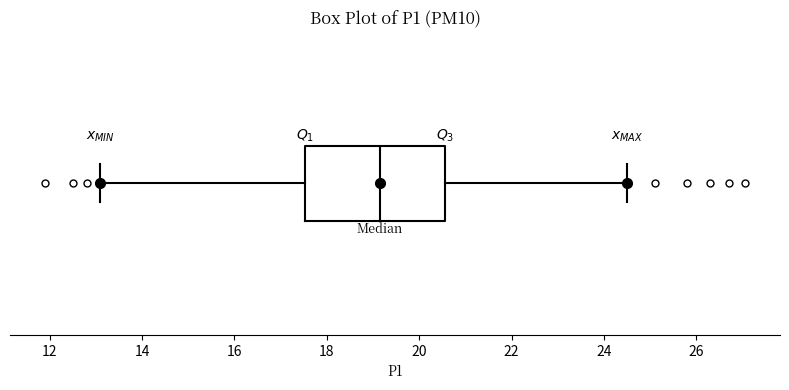

Where does the median line of the box sit on the x-axis? The values are not printed on the chart, so give them approximately, as read against the axis.

19.2